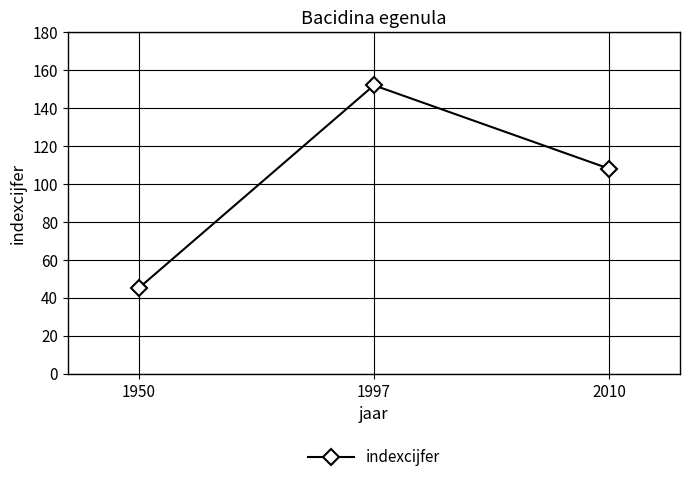

What is the difference between the values at 2010 and 1950?

63